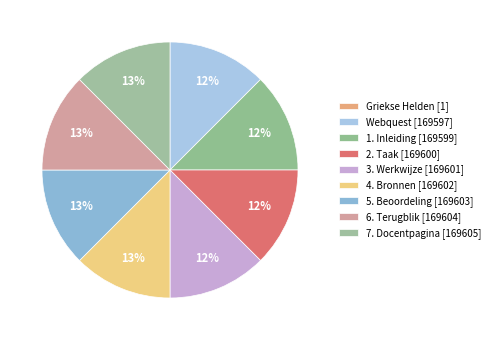

Does Webquest represent more than half of the total?

No